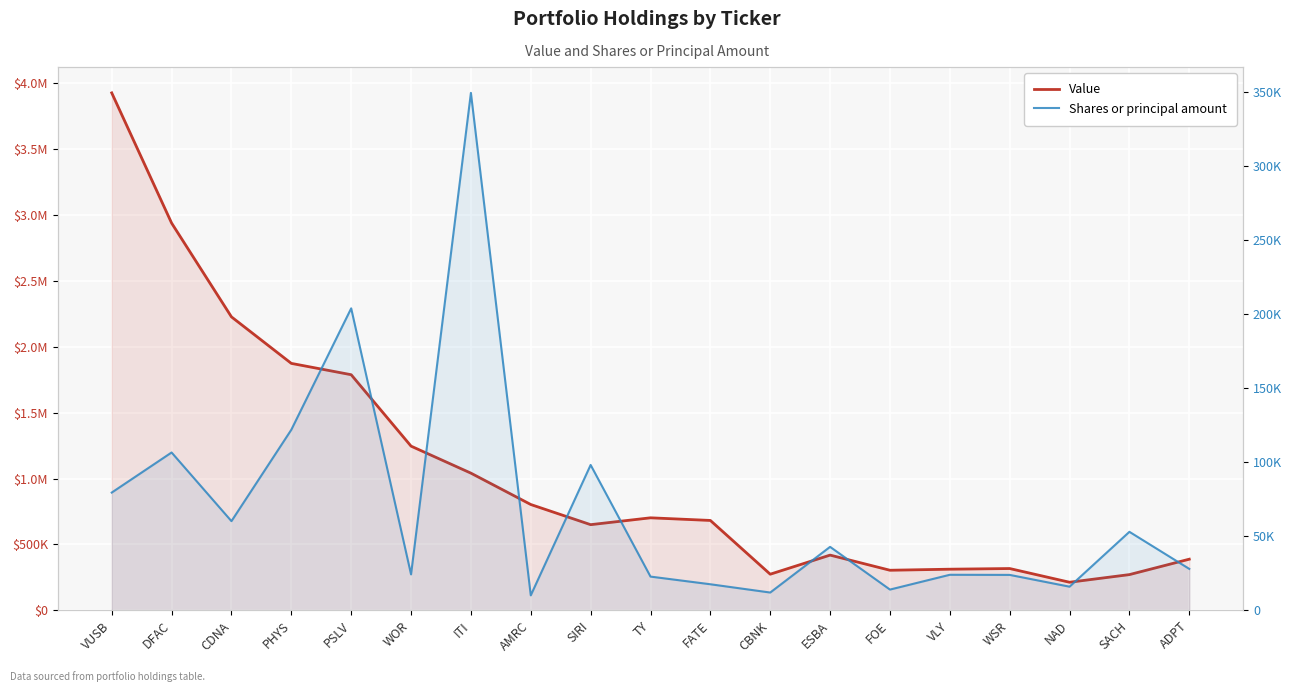

Which has a higher value, DFAC or PSLV?

DFAC